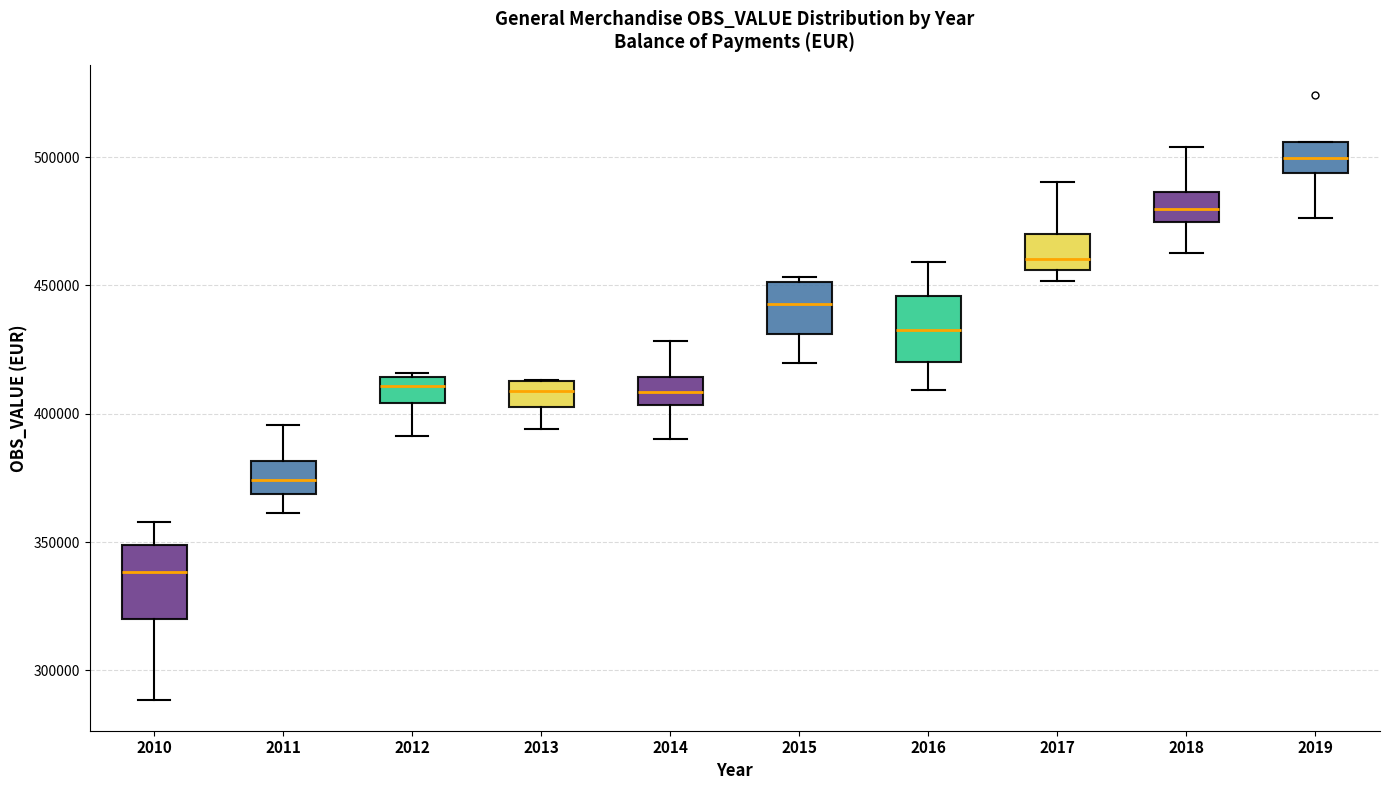

Which box's median line is the highest?

2019